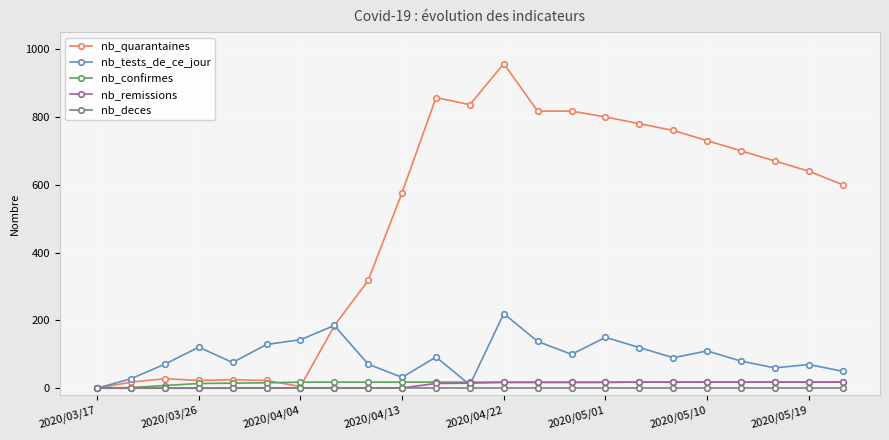

Which series has the widest spread of values?

nb_quarantaines